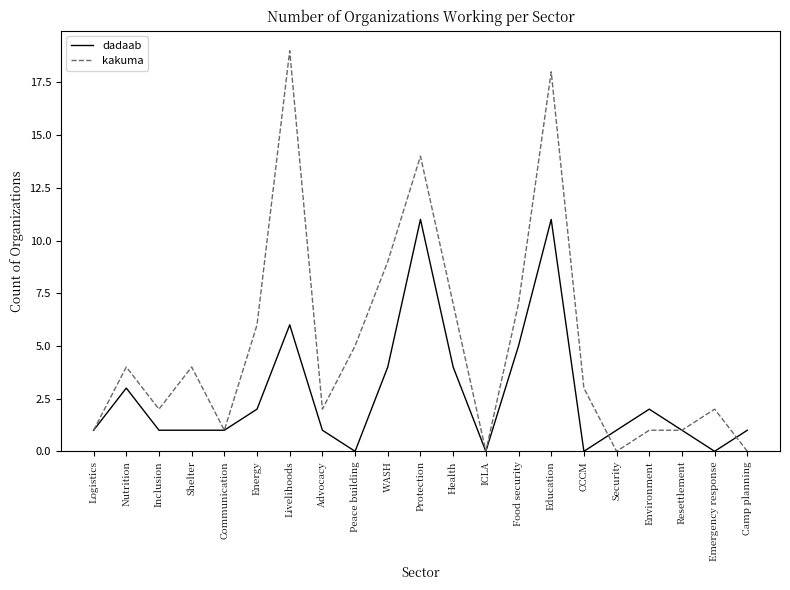

List the series in order of their peak value, lowest first.

dadaab, kakuma